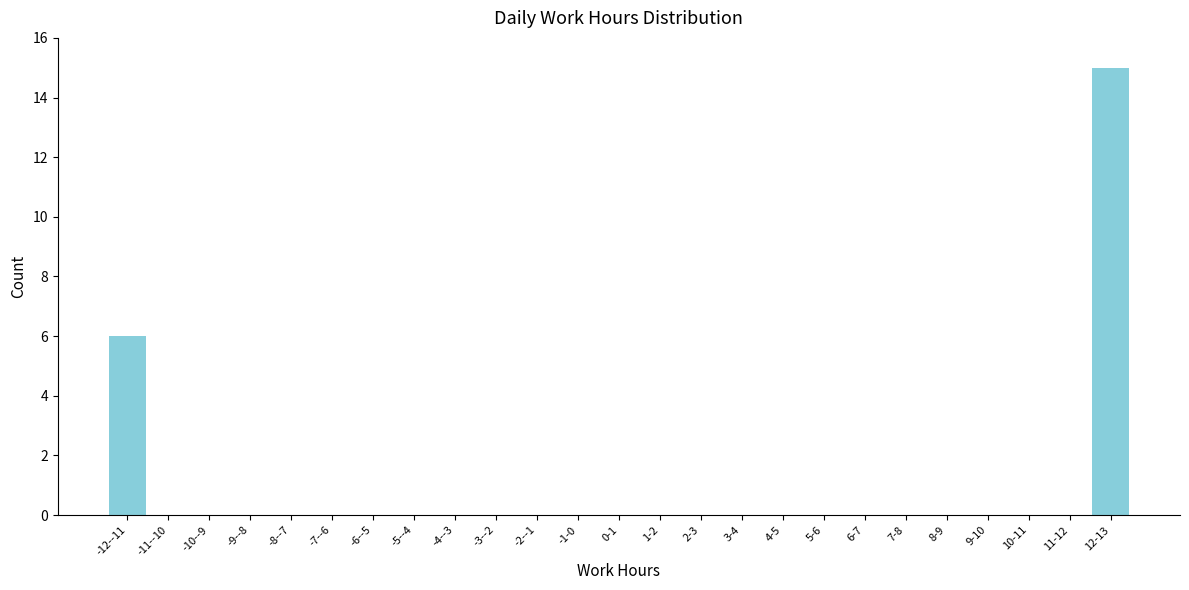

Reading right to left, extract all data points from this chart.

12-13=15	11-12=0	10-11=0	9-10=0	8-9=0	7-8=0	6-7=0	5-6=0	4-5=0	3-4=0	2-3=0	1-2=0	0-1=0	-1-0=0	-2--1=0	-3--2=0	-4--3=0	-5--4=0	-6--5=0	-7--6=0	-8--7=0	-9--8=0	-10--9=0	-11--10=0	-12--11=6